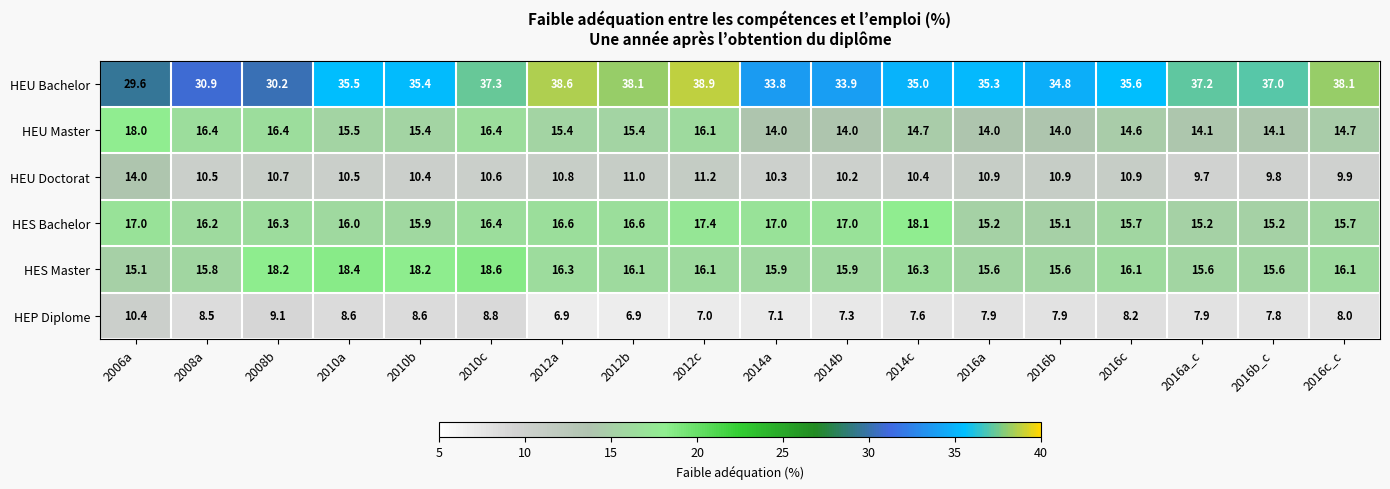

At which category is the sum across all series the highest?

2010c